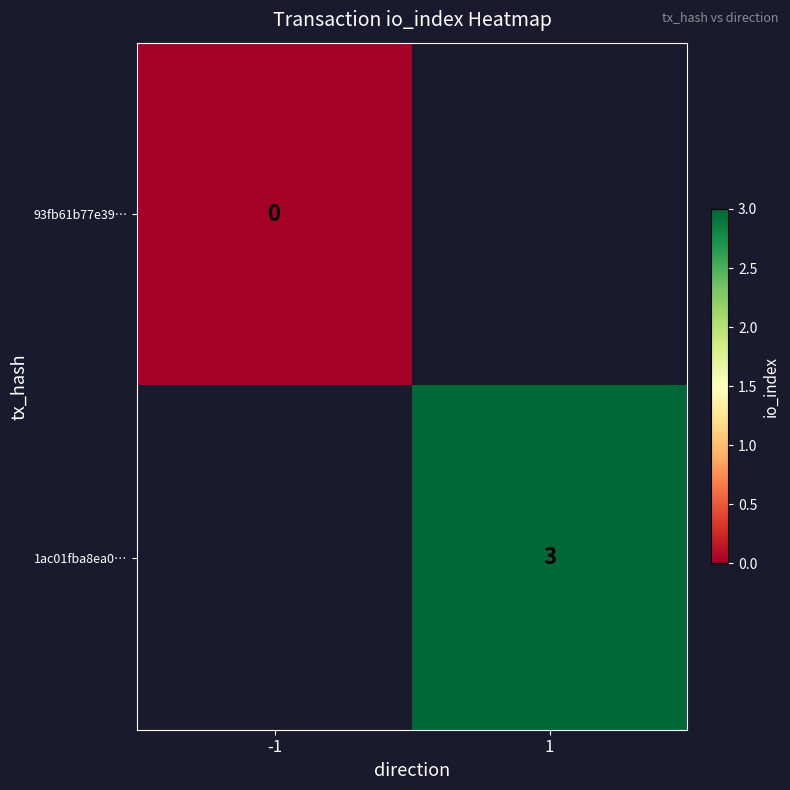

Is it true that 1ac01fba8ea0… equals 3 at 1?

True